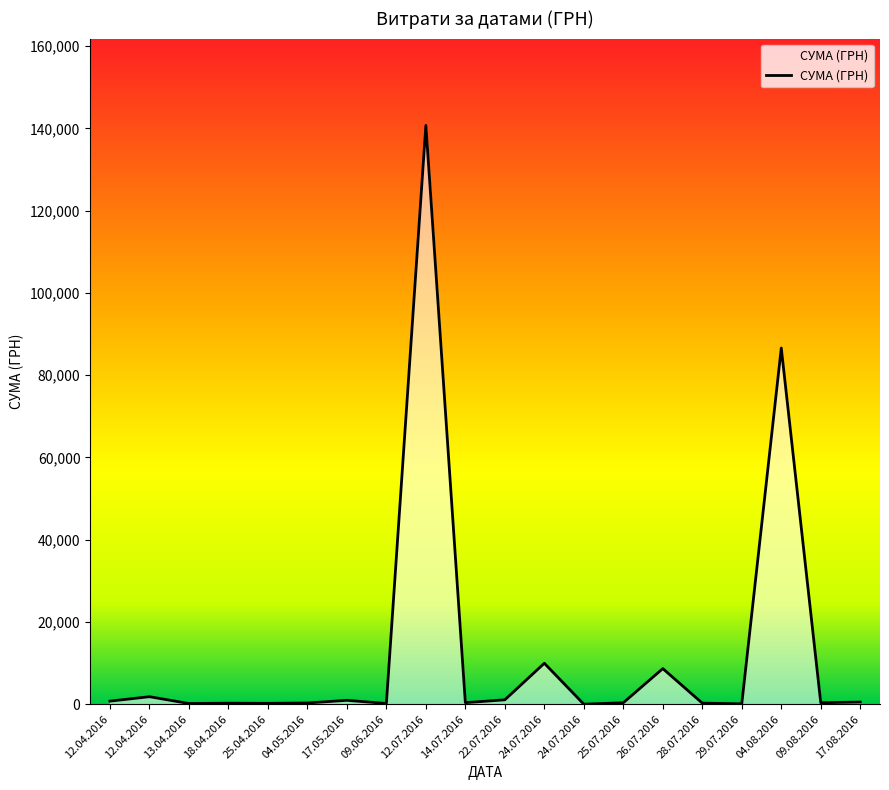

Approximately how many times larger is the value at 12.07.2016 compared to 26.07.2016?

16.2